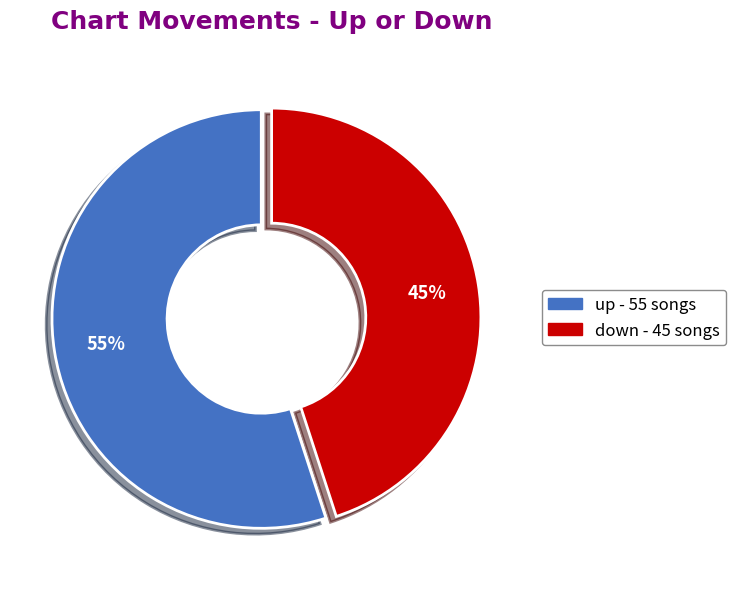

How many segments does this pie chart have?

2